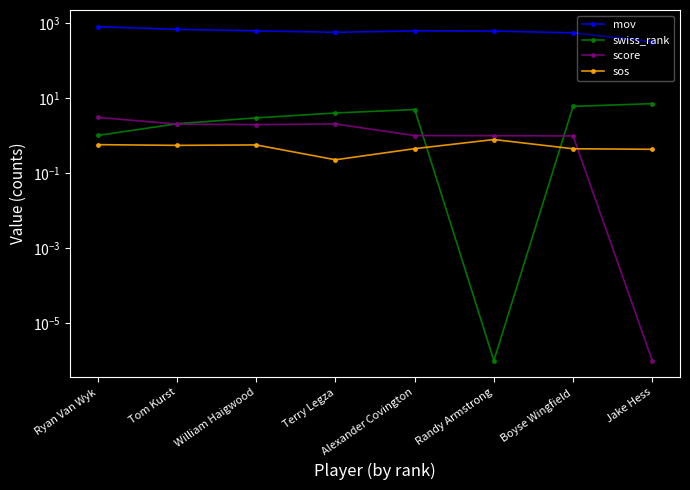

Rank the categories by swiss_rank value from highest to lowest.

Jake Hess, Boyse Wingfield, Alexander Covington, Terry Legza, William Haigwood, Tom Kurst, Ryan Van Wyk, Randy Armstrong